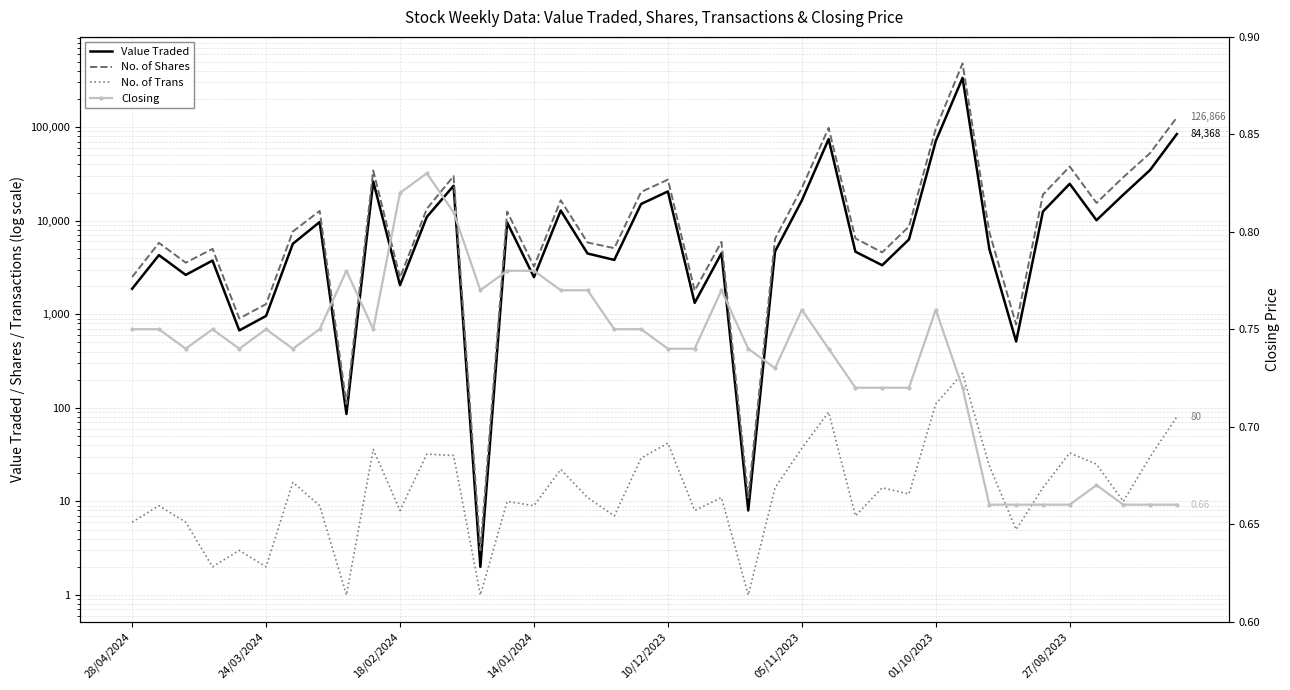

Where is Closing nearest to the value 0?

32